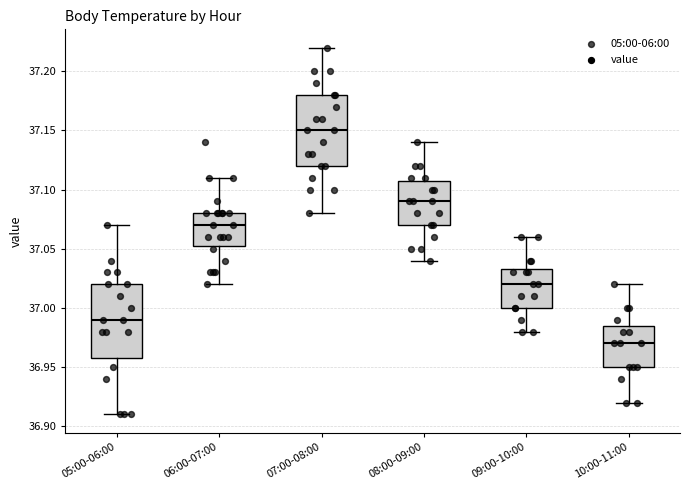

Reading left to right, read every box against the y-axis: the position of its median line, the range the box covers, and the ends of its whiskers. The values are not printed on the chart, so give them approximately, as read against the axis.

05:00-06:00: median 36.990, box 36.960 to 37.020, whiskers 36.910 to 37.070
06:00-07:00: median 37.070, box 37.055 to 37.080, whiskers 37.020 to 37.110
07:00-08:00: median 37.150, box 37.120 to 37.180, whiskers 37.080 to 37.220
08:00-09:00: median 37.090, box 37.070 to 37.110, whiskers 37.040 to 37.140
09:00-10:00: median 37.020, box 37.000 to 37.035, whiskers 36.980 to 37.060
10:00-11:00: median 36.970, box 36.950 to 36.985, whiskers 36.920 to 37.020